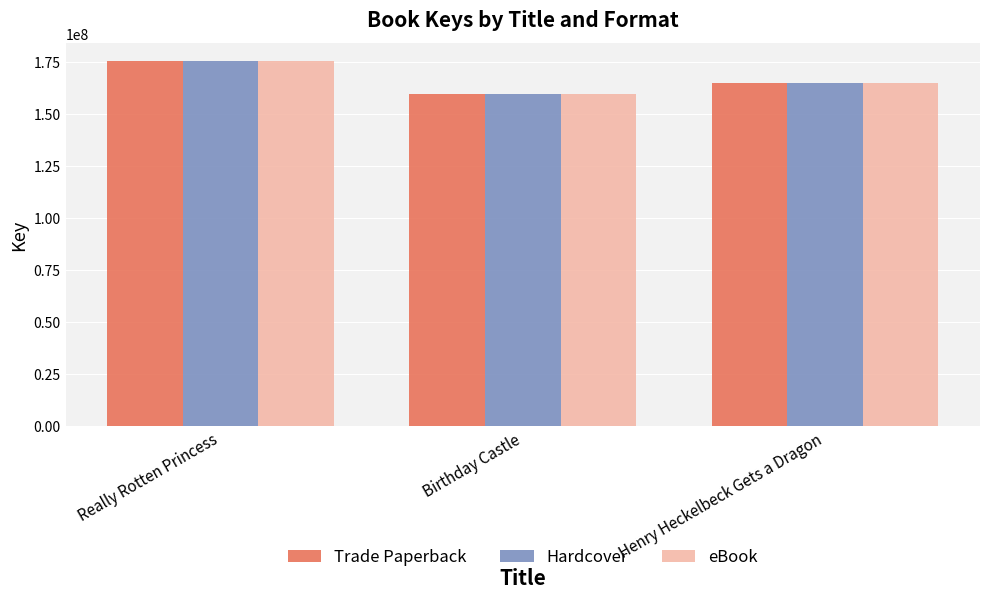

Reading left to right, list all the values displayed in this chart.

Trade Paperback: Really Rotten Princess=175476946	Birthday Castle=159632994	Henry Heckelbeck Gets a Dragon=164932278
Hardcover: Really Rotten Princess=175476946	Birthday Castle=159632994	Henry Heckelbeck Gets a Dragon=164932278
eBook: Really Rotten Princess=175476946	Birthday Castle=159632994	Henry Heckelbeck Gets a Dragon=164932278